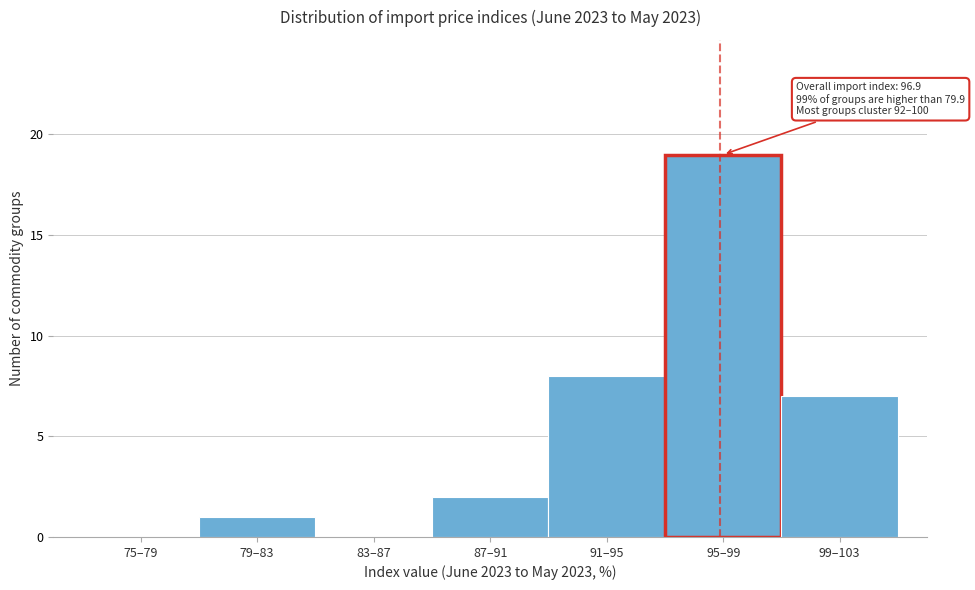

Reading left to right, what are all the values shown in this chart?

75–79=0	79–83=1	83–87=0	87–91=2	91–95=8	95–99=19	99–103=7